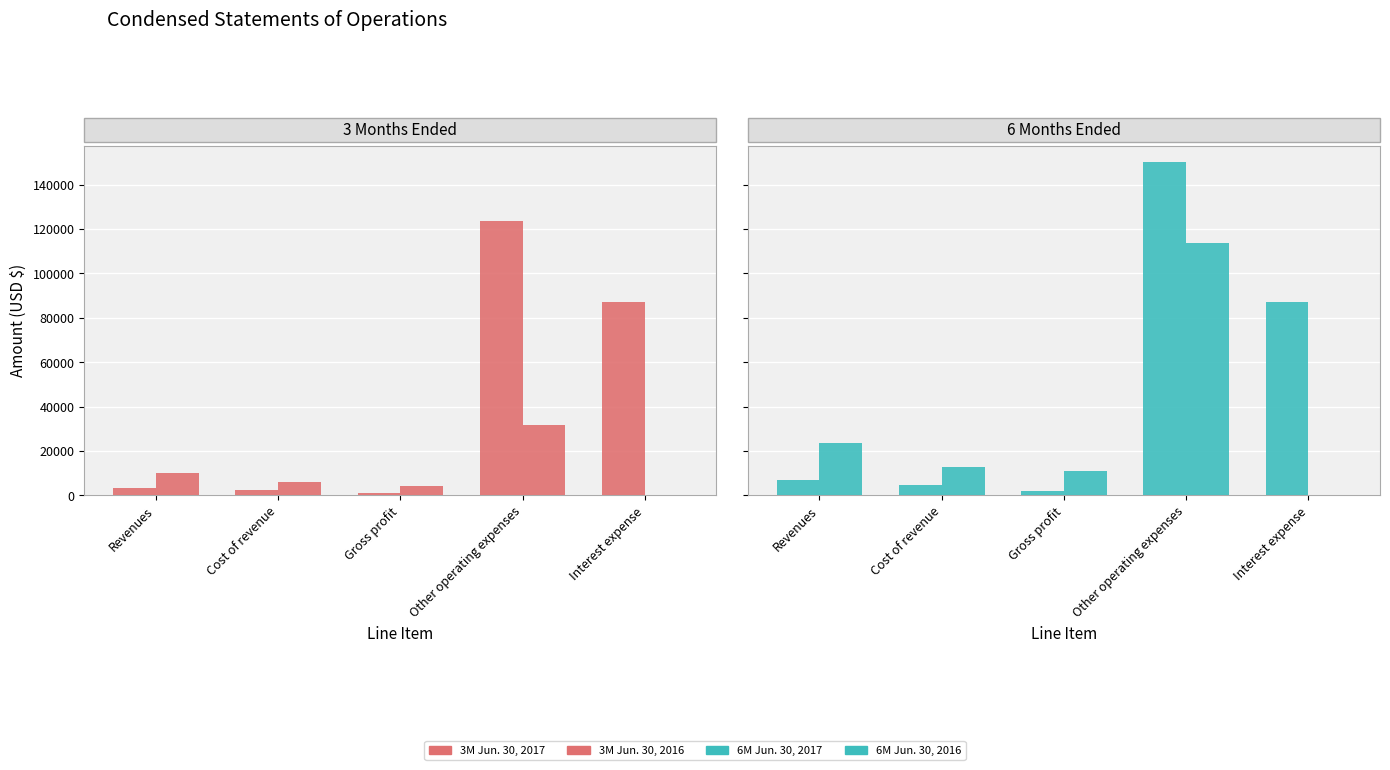

Count the number of data series in this chart.

4